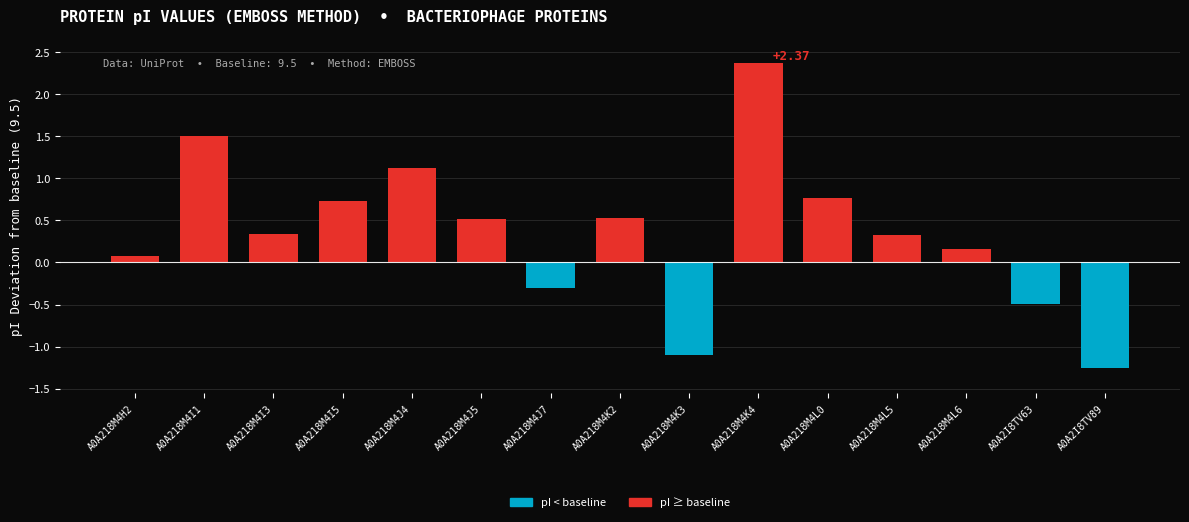

At which label is the value closest to 0?

A0A218M4H2